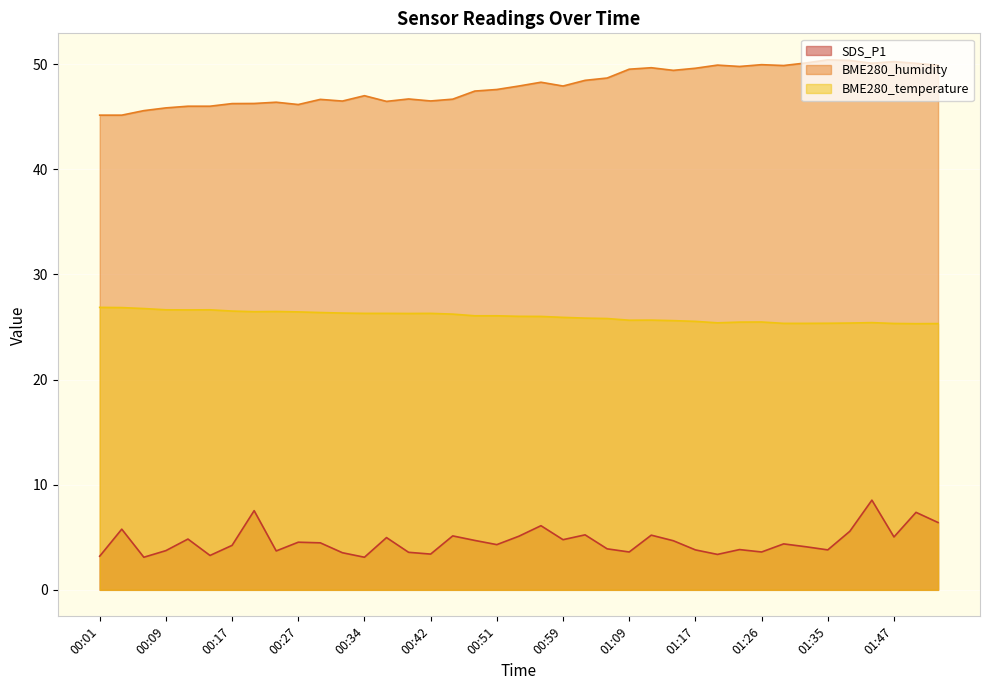

How many categories are shown in the chart?

39